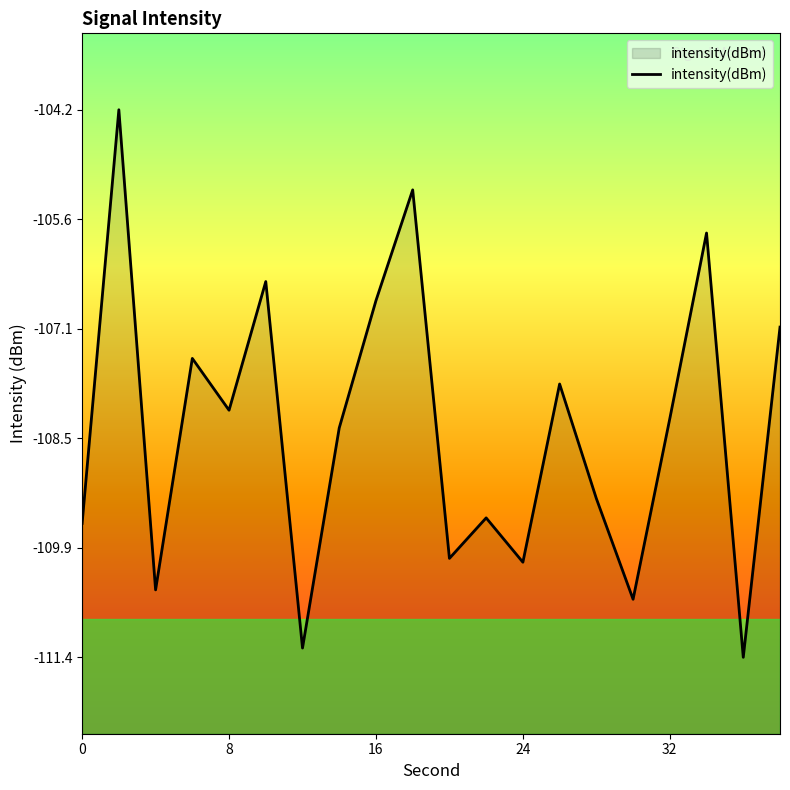

What is the value of the 2nd point from the left?

-104.2